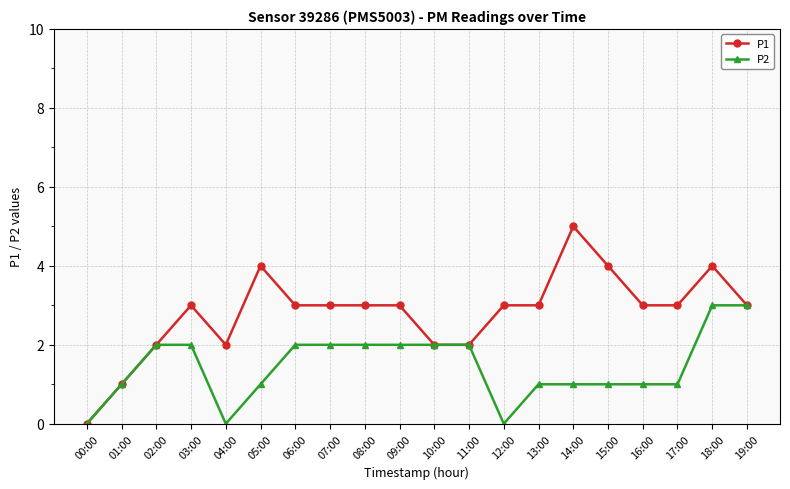

Reading right to left, transcribe all the data shown in this chart.

P1: 3	4	3	3	4	5	3	3	2	2	3	3	3	3	4	2	3	2	1	0
P2: 3	3	1	1	1	1	1	0	2	2	2	2	2	2	1	0	2	2	1	0